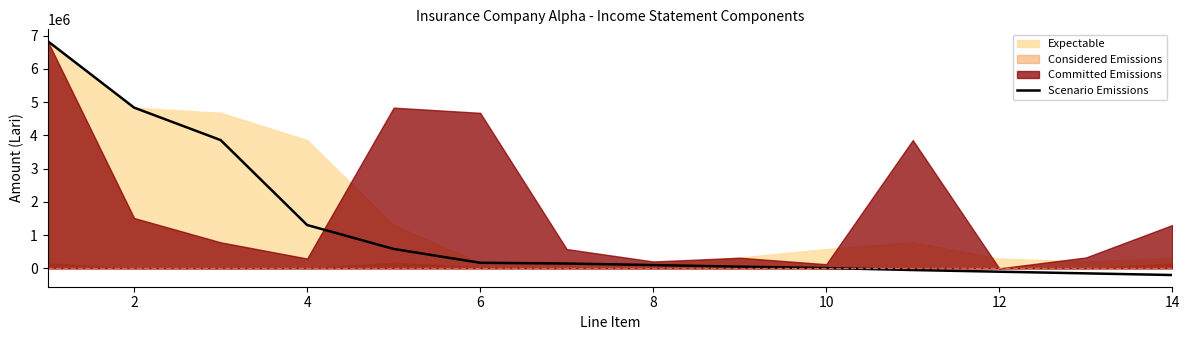

What is the minimum value for Scenario Emissions?

-200000.0